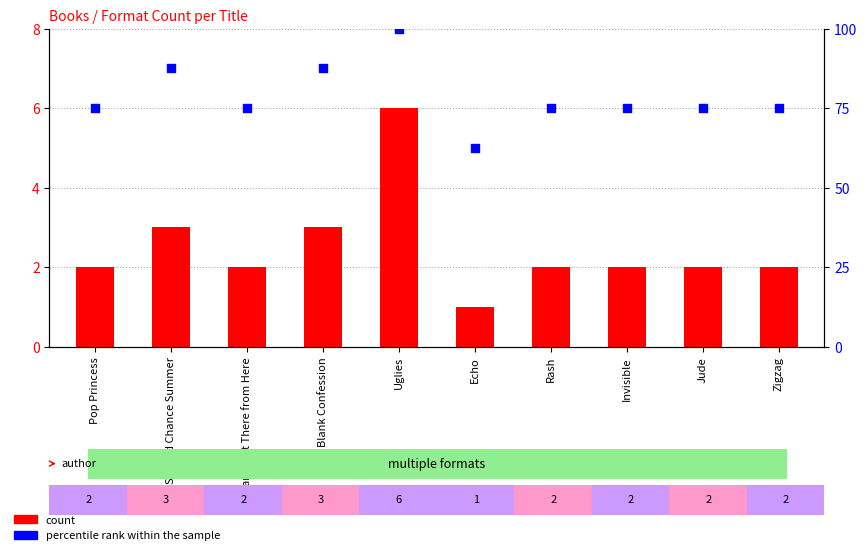

At how many categories does at least one series exceed 13?

10